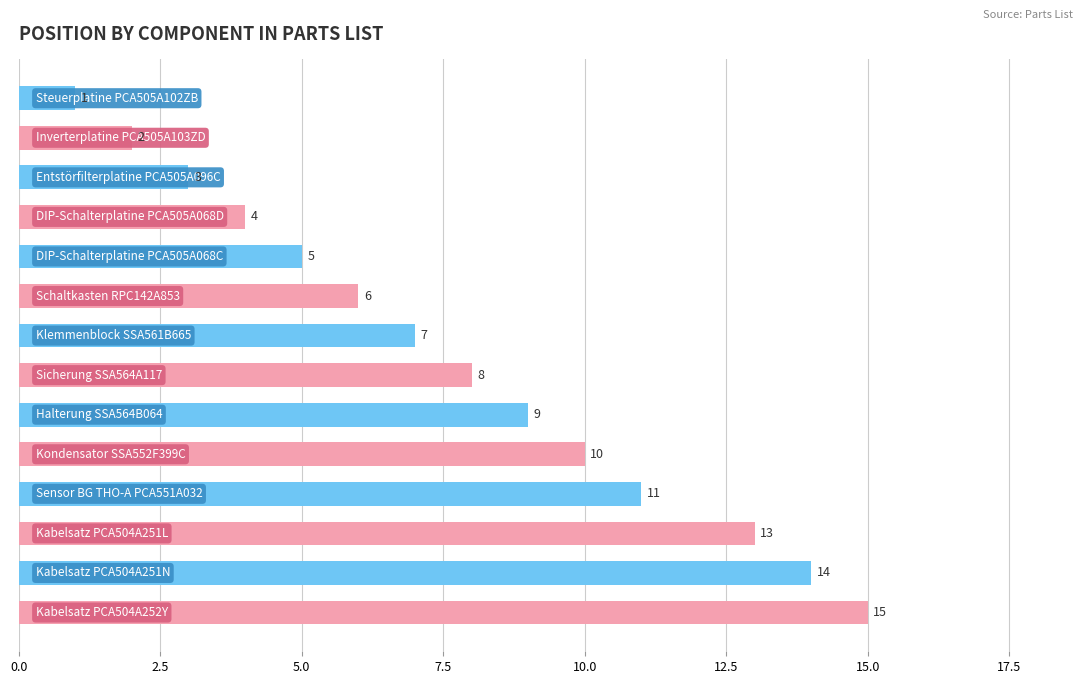

Reading top to bottom, what are all the values shown in this chart?

1	2	3	4	5	6	7	8	9	10	11	13	14	15